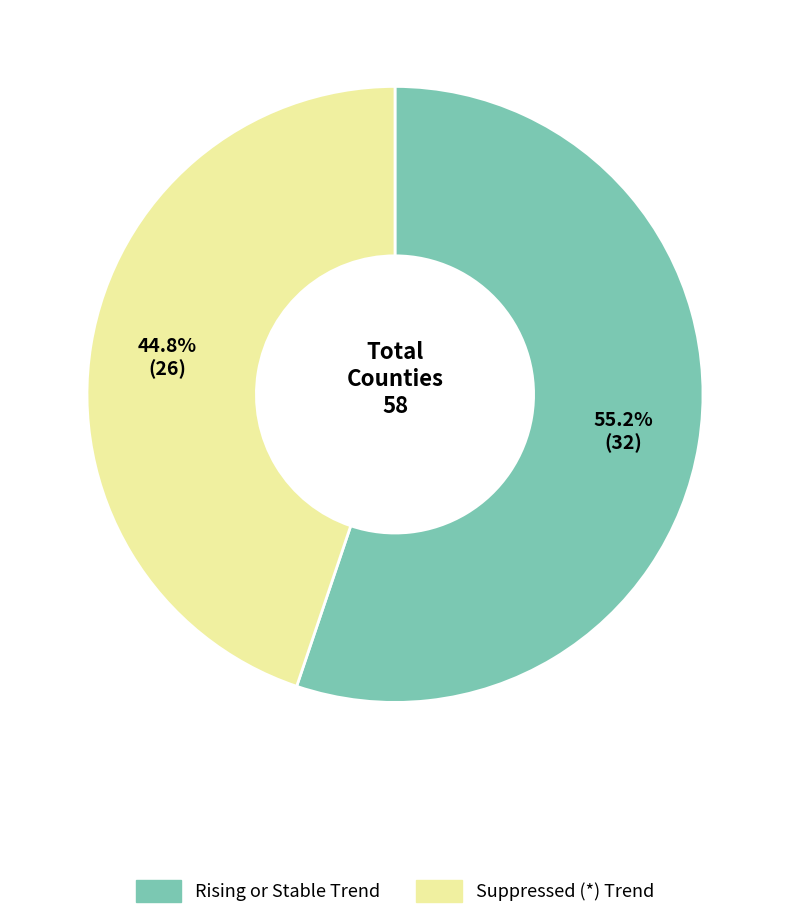

How many slices are in this pie chart?

2